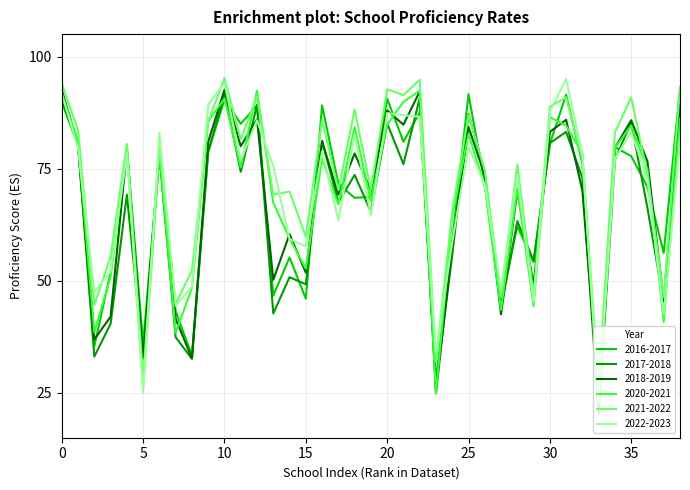

What is the maximum value shown in the chart?

95.2